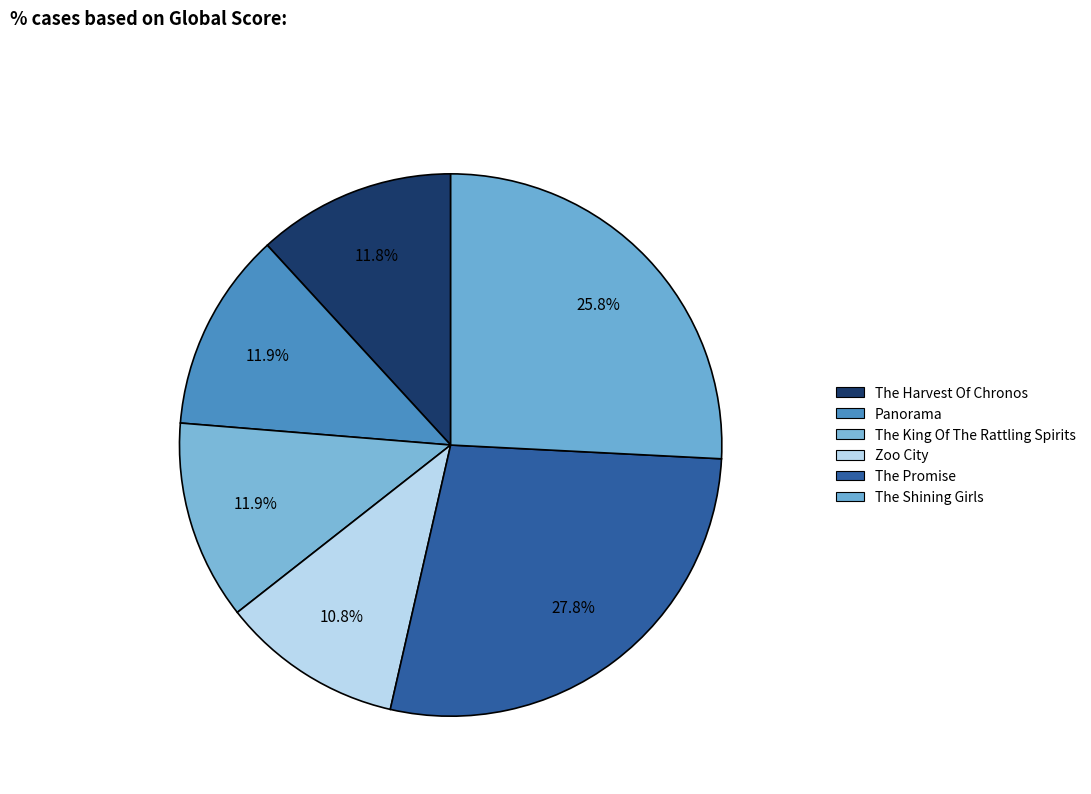

How many slices are in this pie chart?

6